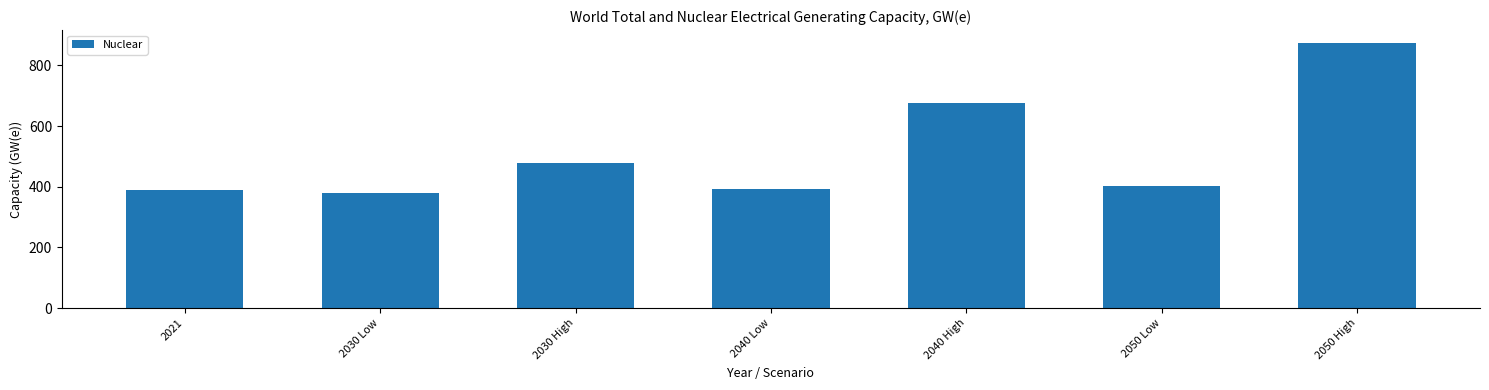

At which label does the data first exceed 404?

2030 High